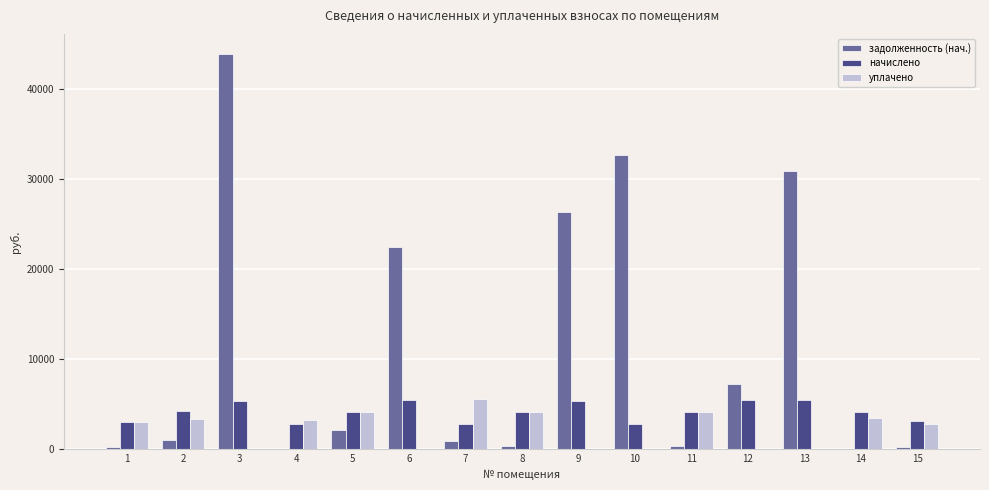

Are the bars horizontal?

No